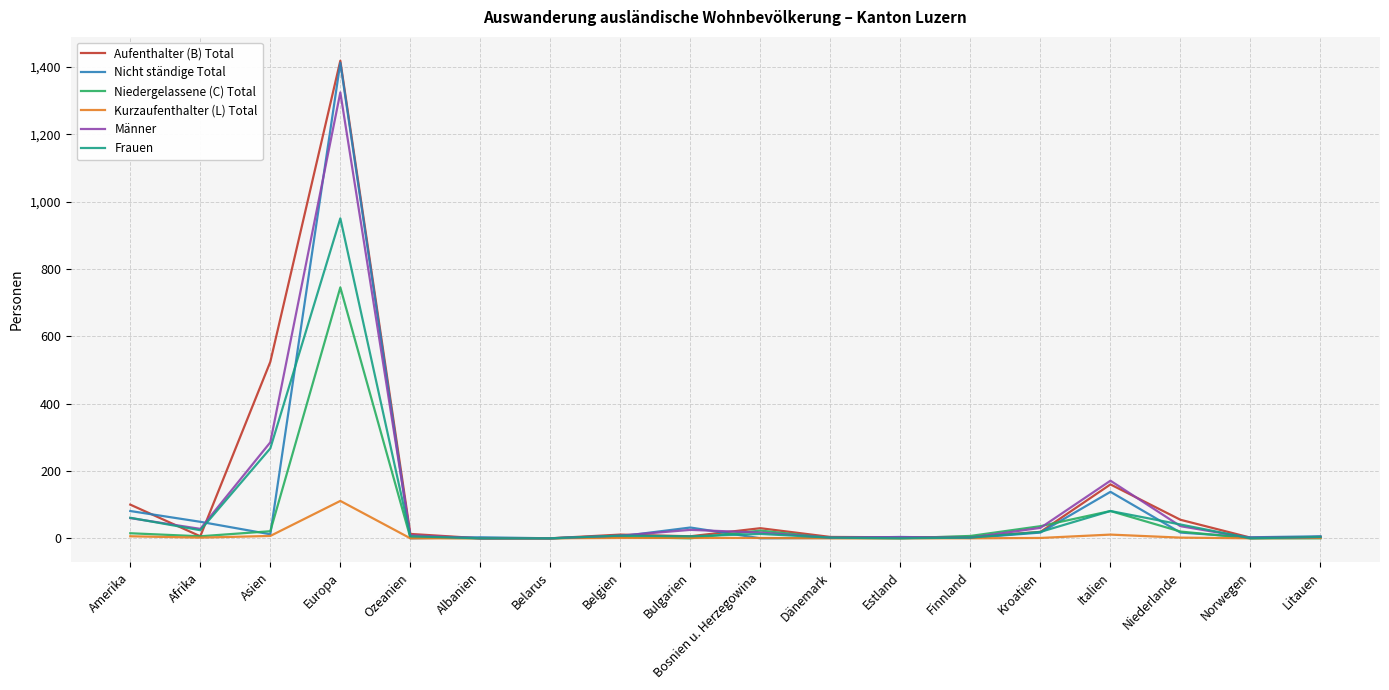

How many categories are shown in the chart?

18